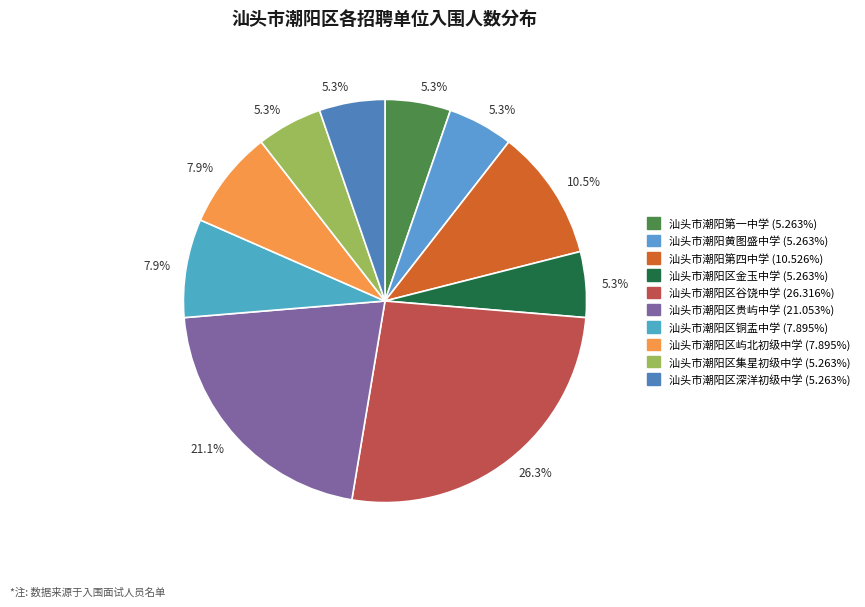

How many segments does this pie chart have?

10